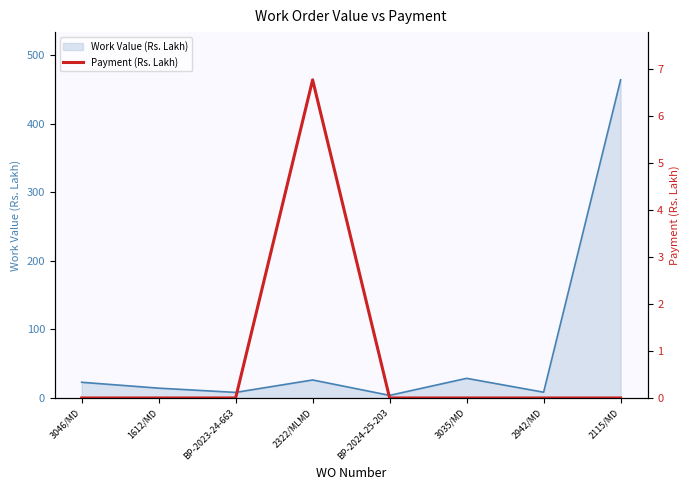

Reading left to right, extract all data points from this chart.

0.0	0.0	0.0	6.8	0.0	0.0	0.0	0.0